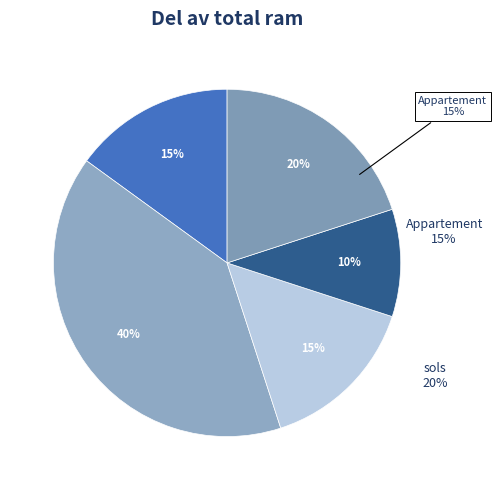

Do sols and Appartement together represent more than half of the pie?

No